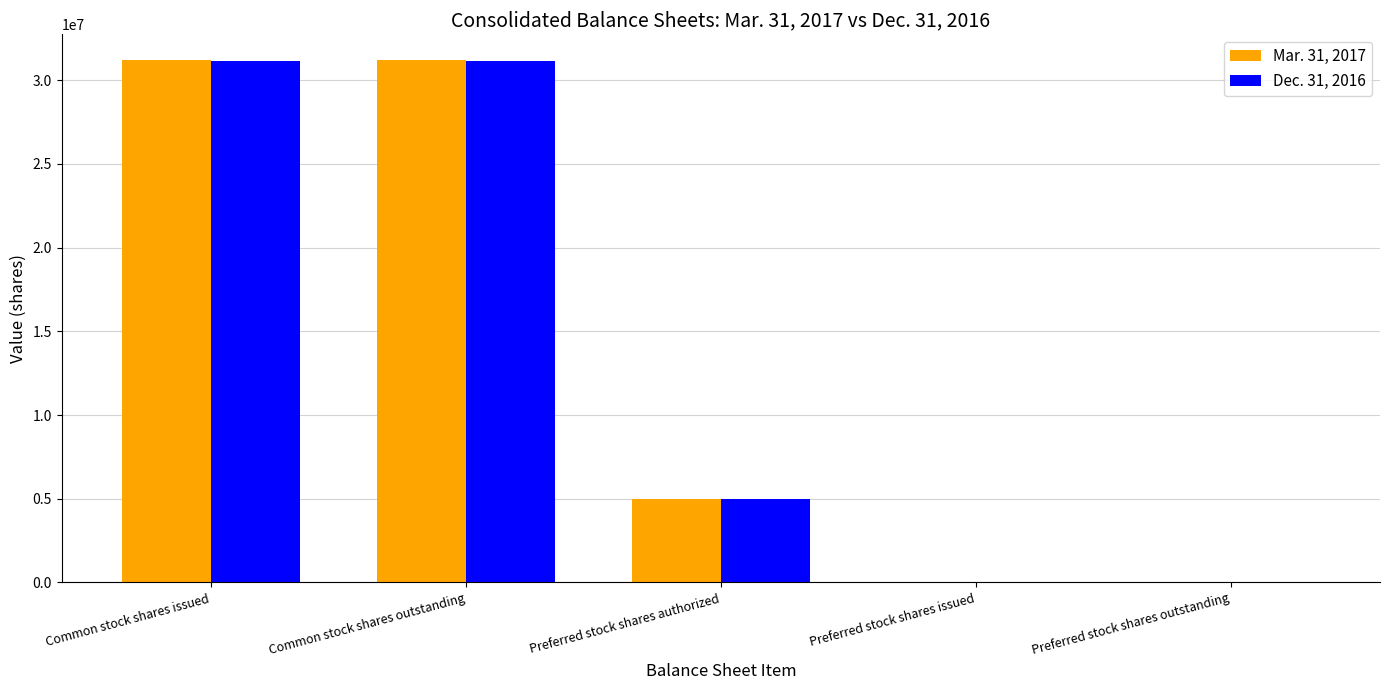

What are all the series names shown in the legend?

Mar. 31, 2017, Dec. 31, 2016